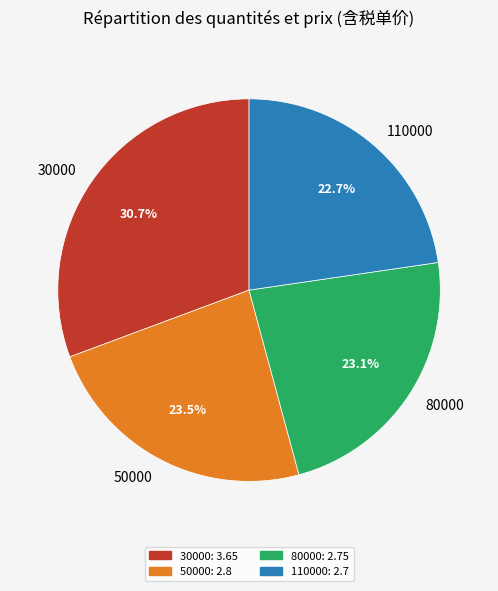

Which has a higher value, 80000 or 30000?

30000